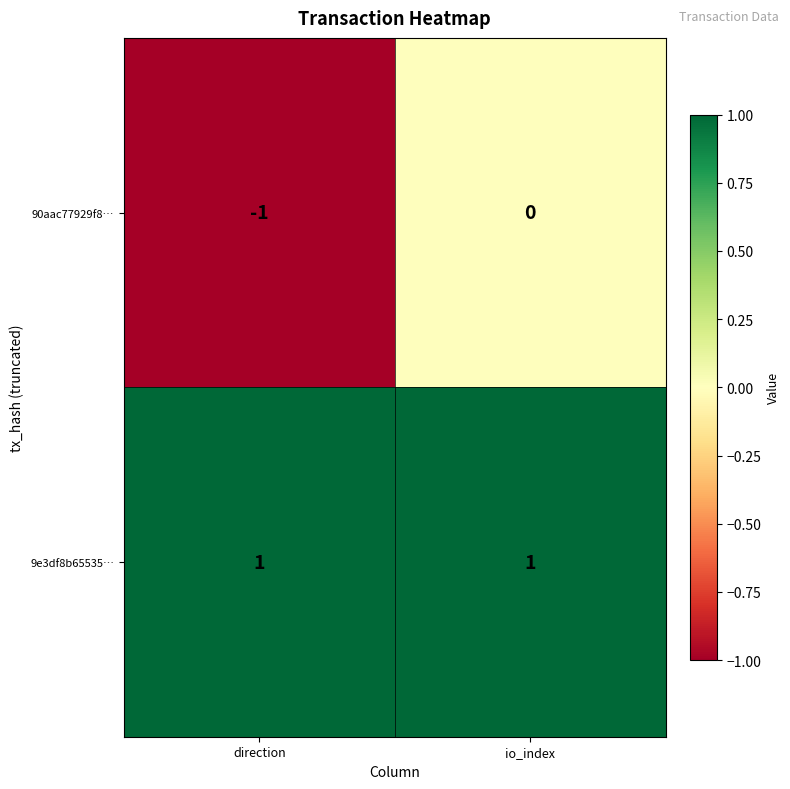

Which series changed the most between direction and io_index?

90aac77929f8…